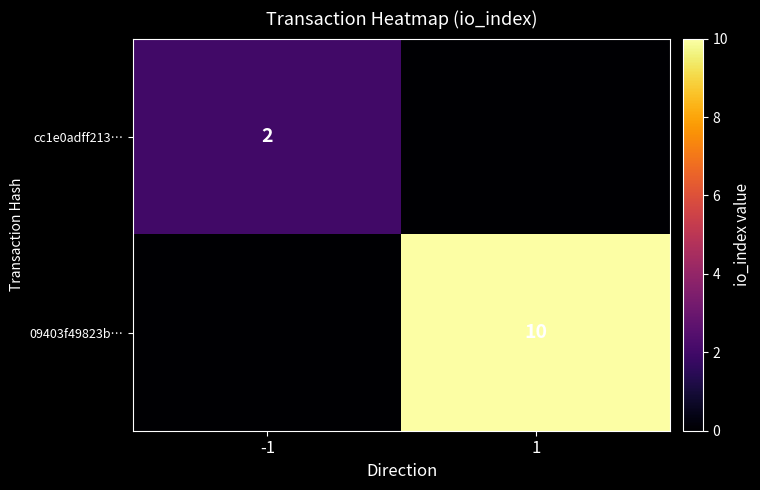

Is it true that cc1e0adff213… equals 2 at -1?

True